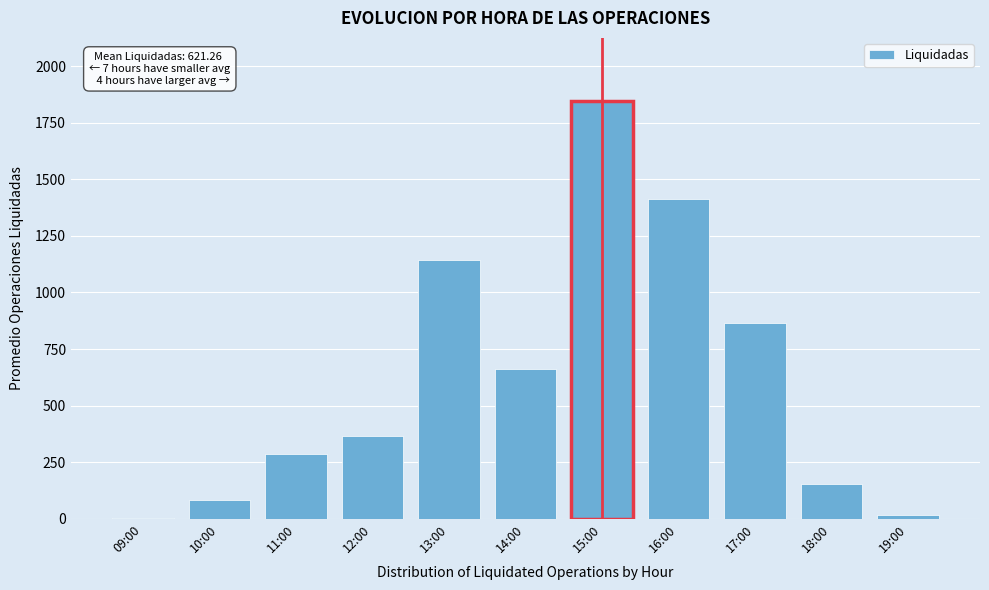

What is the change in value from 15:00 to 16:00?

-437.0